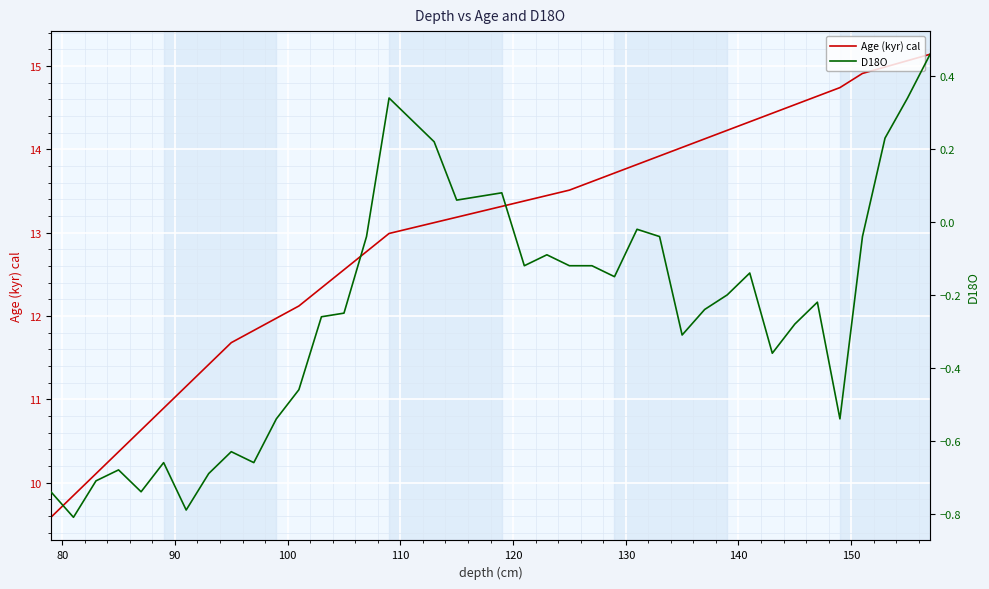

What is the minimum value for Age (kyr) cal?

9.6